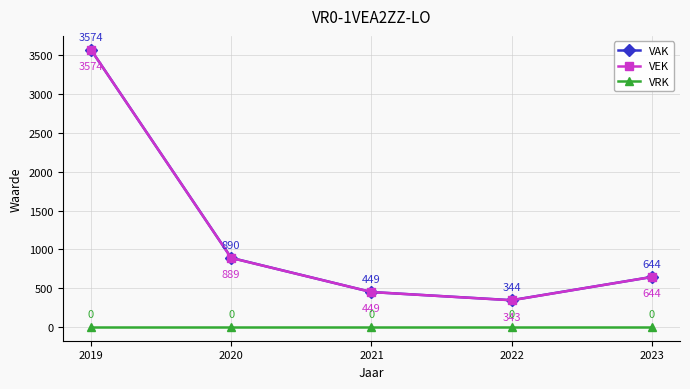

True or false: VRK and VAK cross at least once.

False